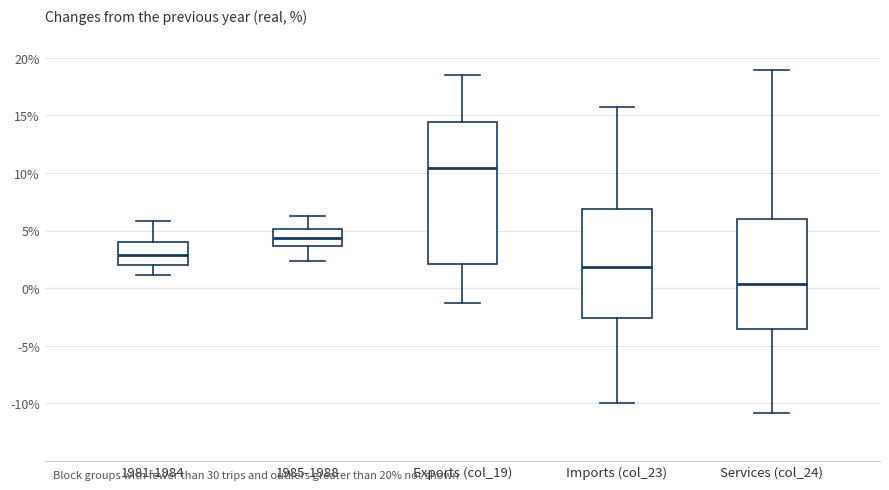

Where does the lower whisker of the box for Services (col_24) end on the y-axis? The values are not printed on the chart, so give them approximately, as read against the axis.

-11.0